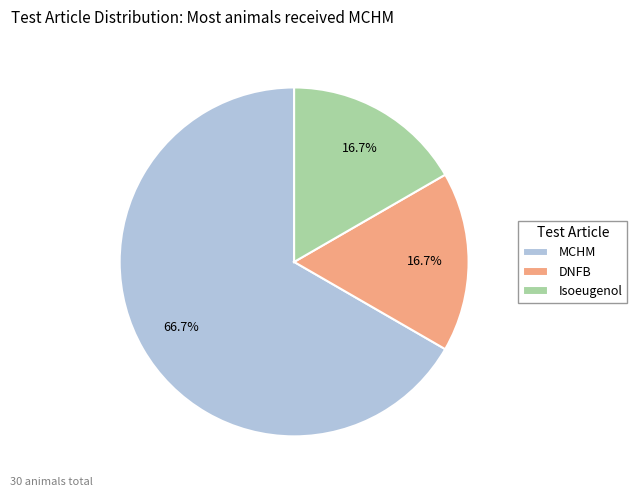

How many segments does this pie chart have?

3